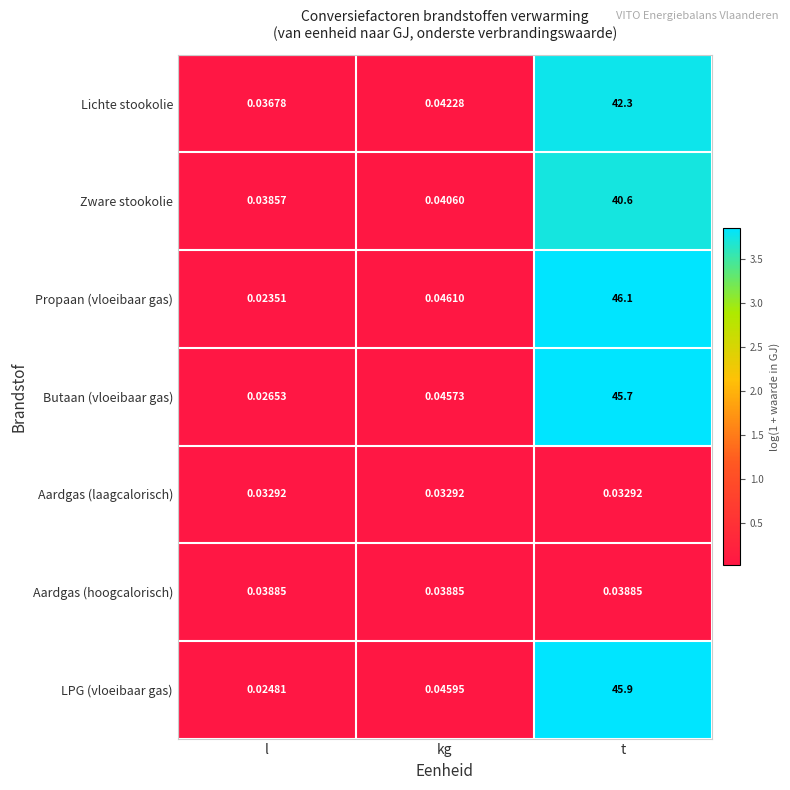

At kg, list the series in order from smallest to largest.

Aardgas (laagcalorisch), Aardgas (hoogcalorisch), Zware stookolie, Lichte stookolie, Butaan (vloeibaar gas), LPG (vloeibaar gas), Propaan (vloeibaar gas)